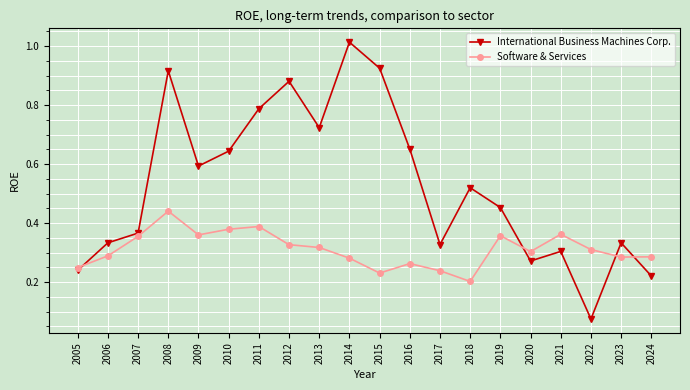

Where is the first local maximum for Software & Services?

2008